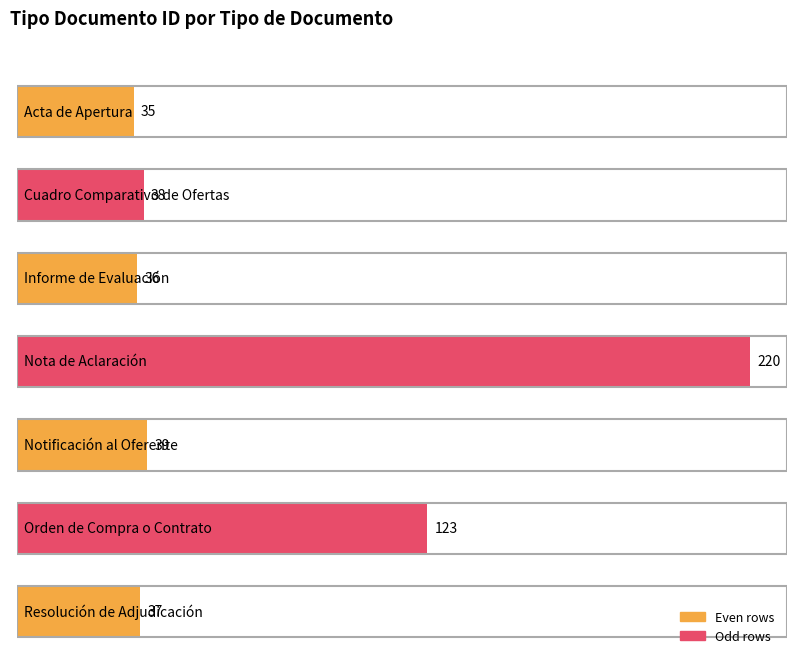

The chart shows a value of 10 at Resolución de Adjudicación. True or false?

False